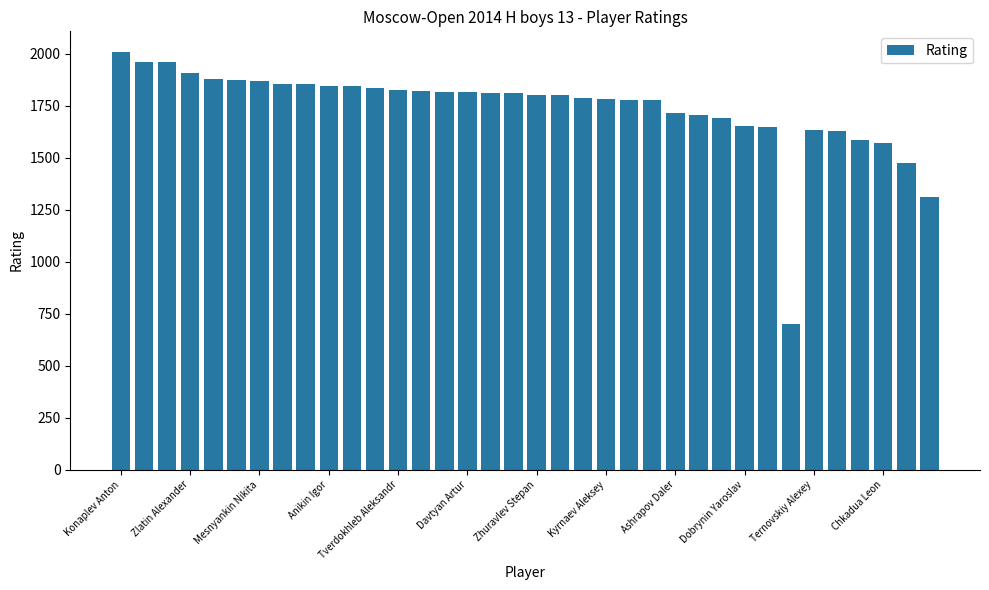

What is the minimum value shown in the chart?

700